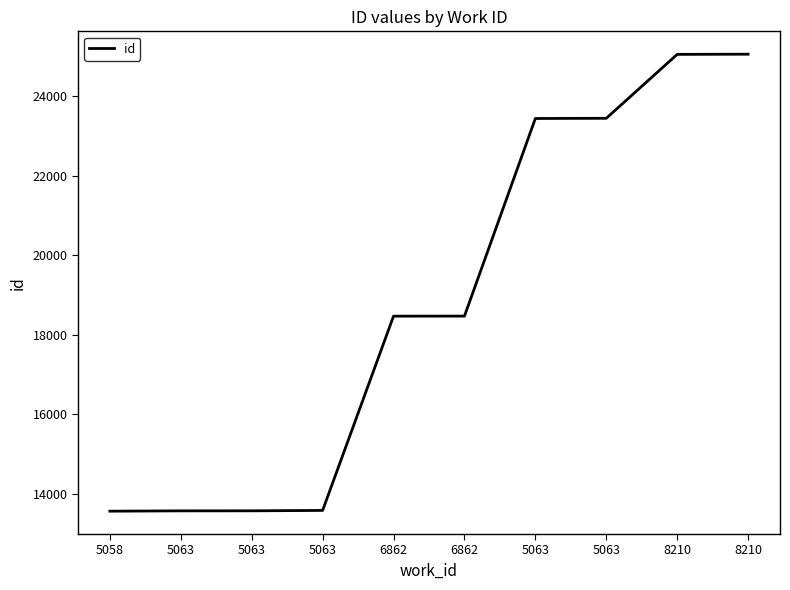

Does the chart have visible grid lines?

No